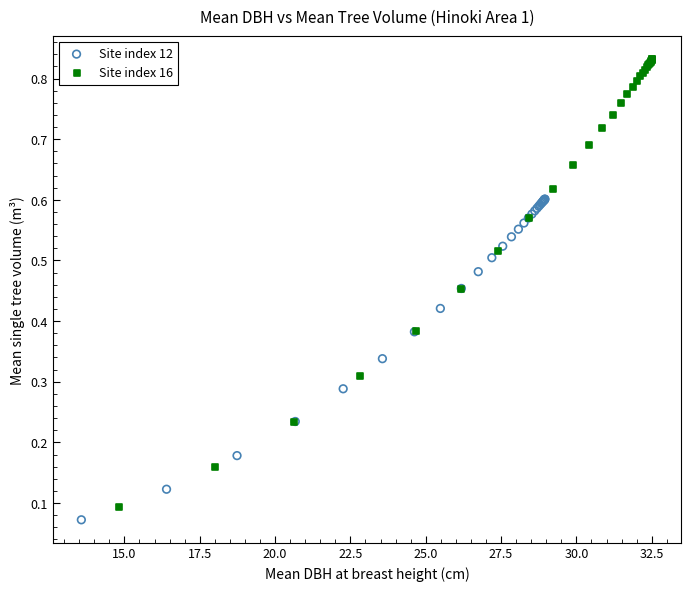

Which series contains the highest Y value?

Site index 16